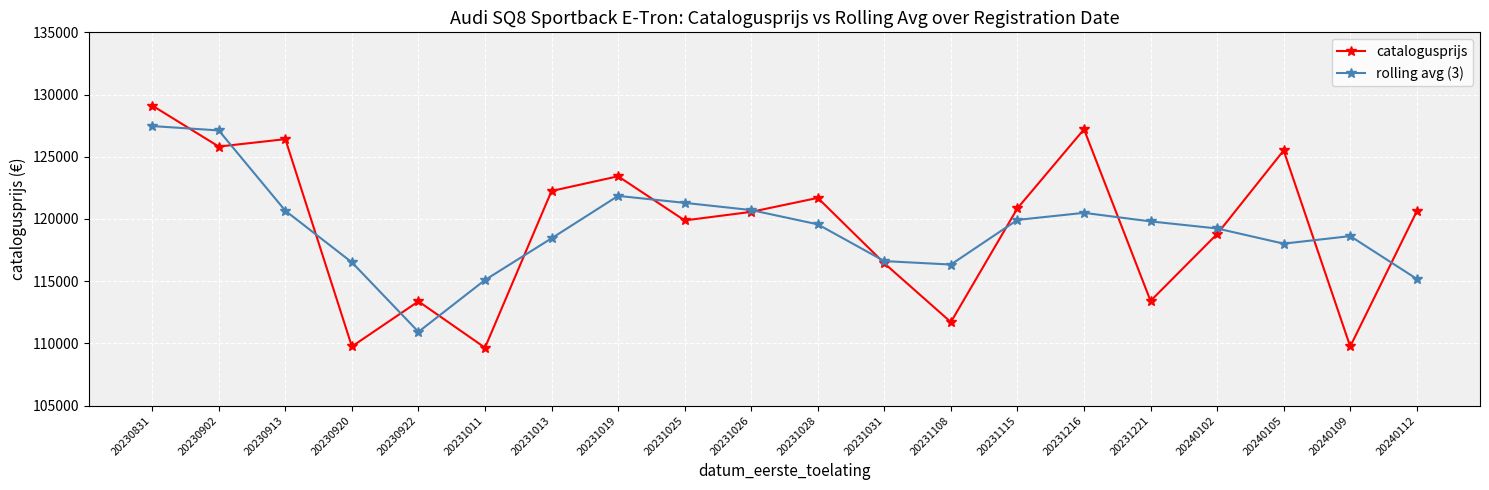

Between which two adjacent categories do rolling avg (3) and catalogusprijs first intersect?

20230831 and 20230902